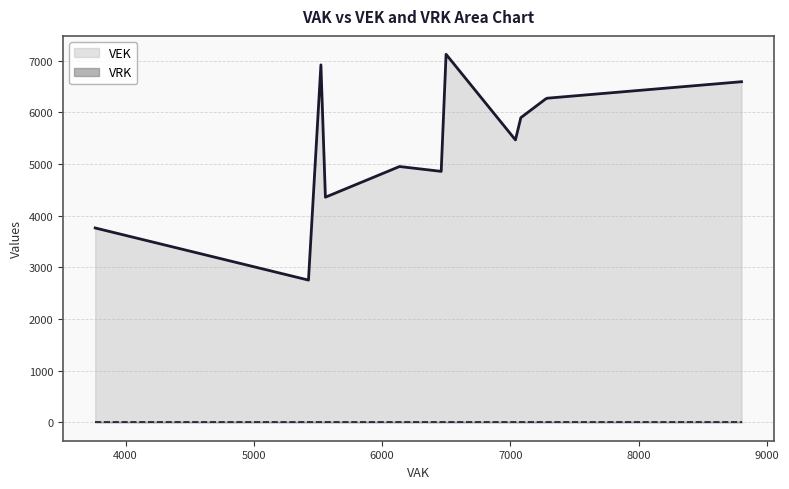

At which category does the chart reach its minimum across all series?

5523